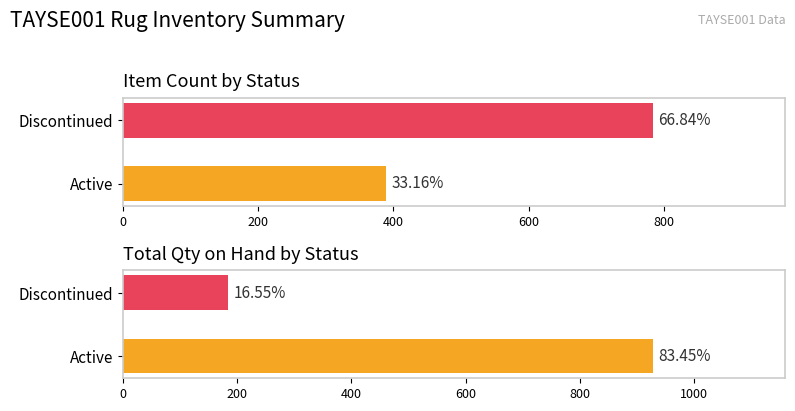

What is the total value across all series at 200?

968